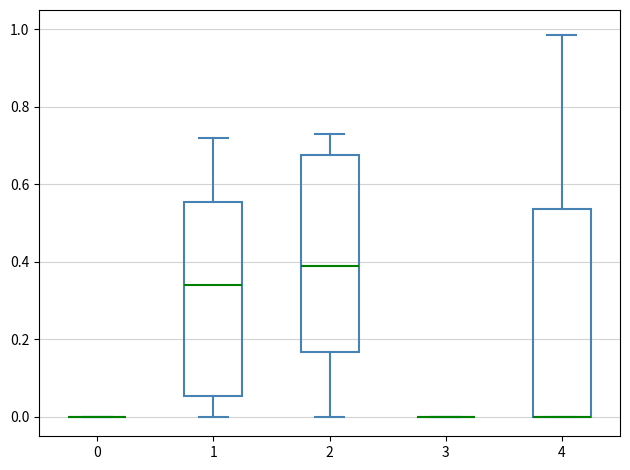

Comparing the boxes themselves (not the whiskers), which one is the tallest?

4